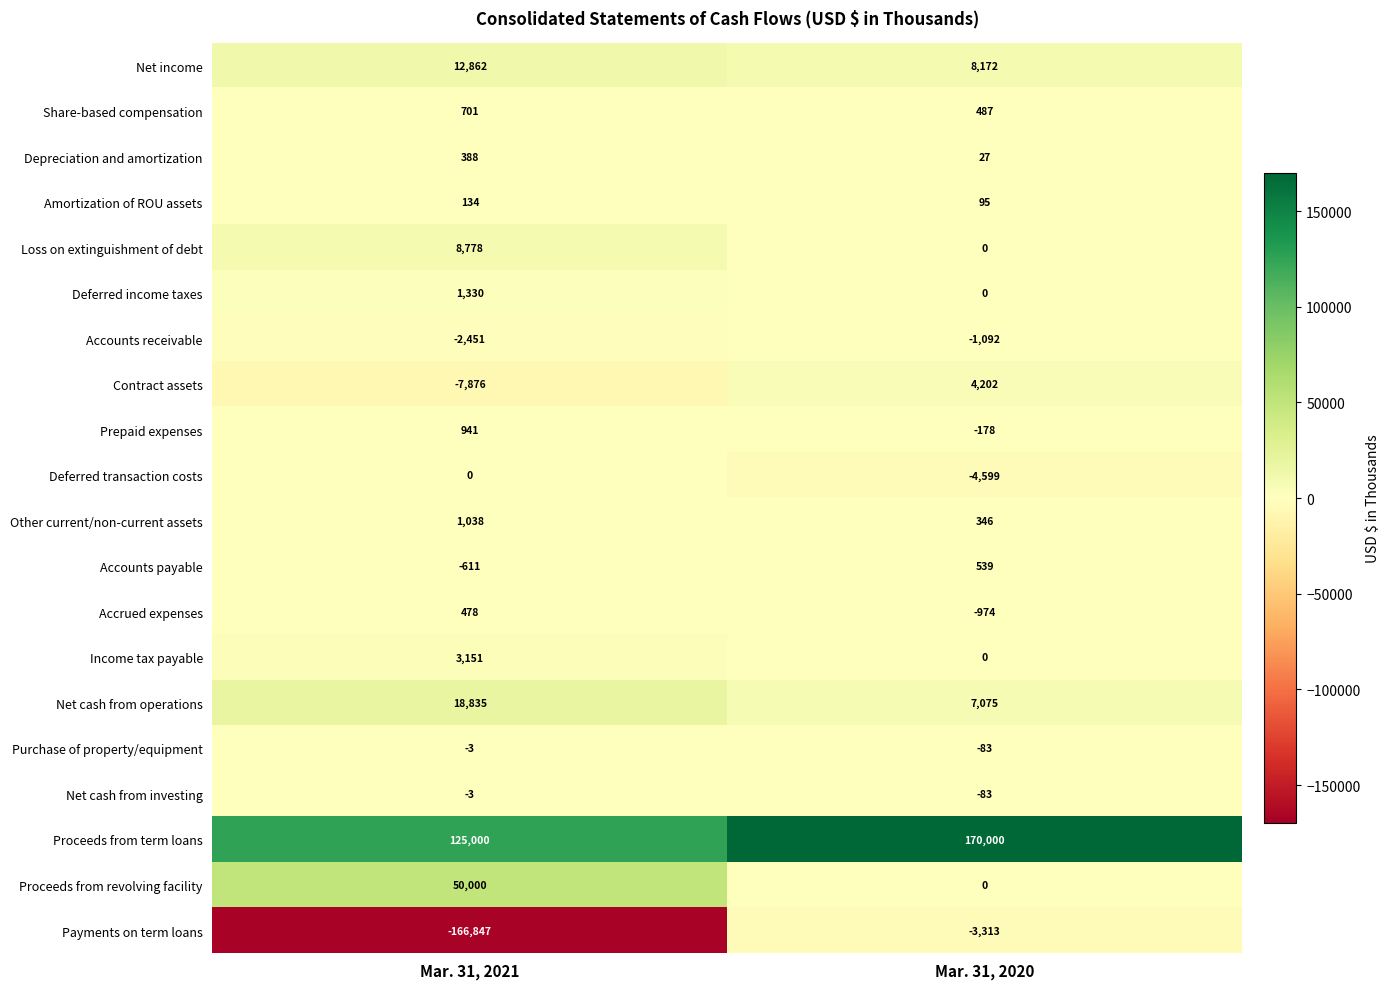

What is the greatest value displayed?

170000